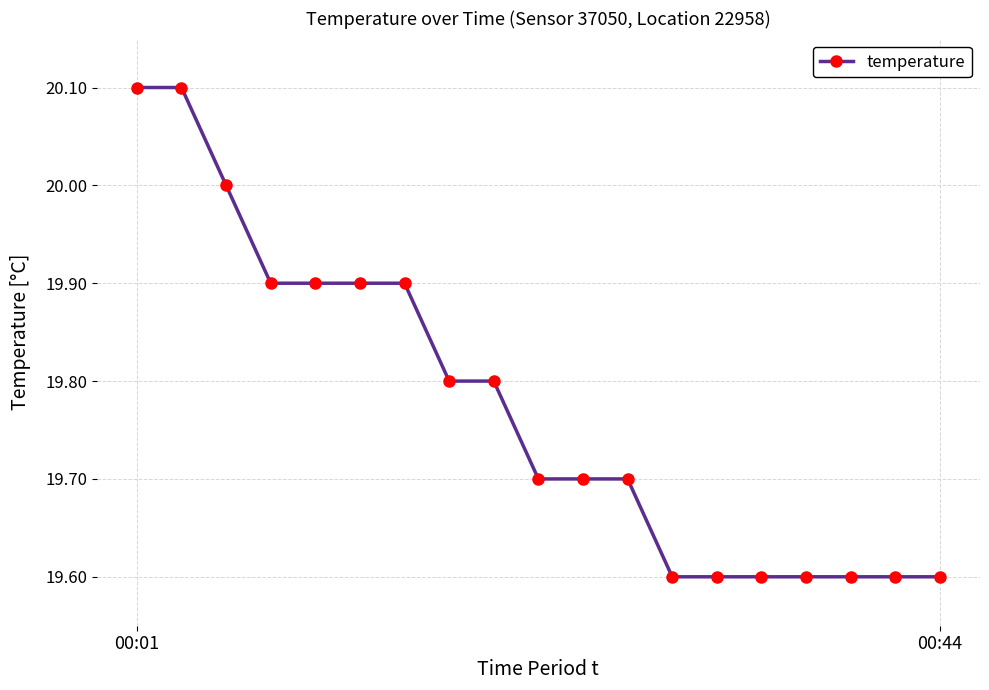

What is the difference between the maximum and minimum values?

0.5